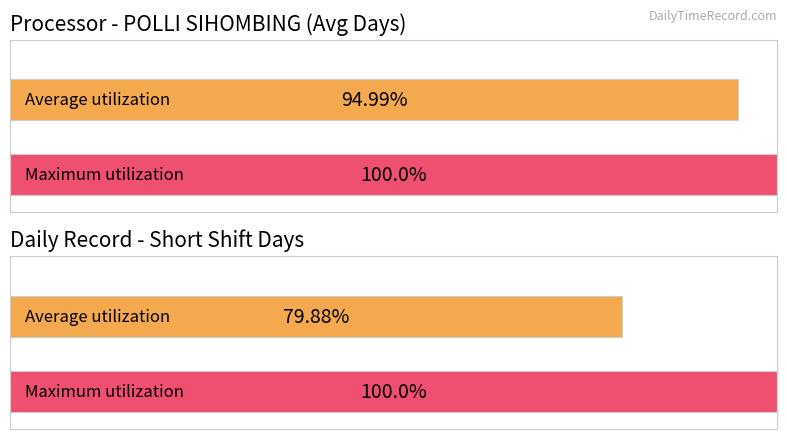

Which series has the largest range (max minus min)?

Average utilization